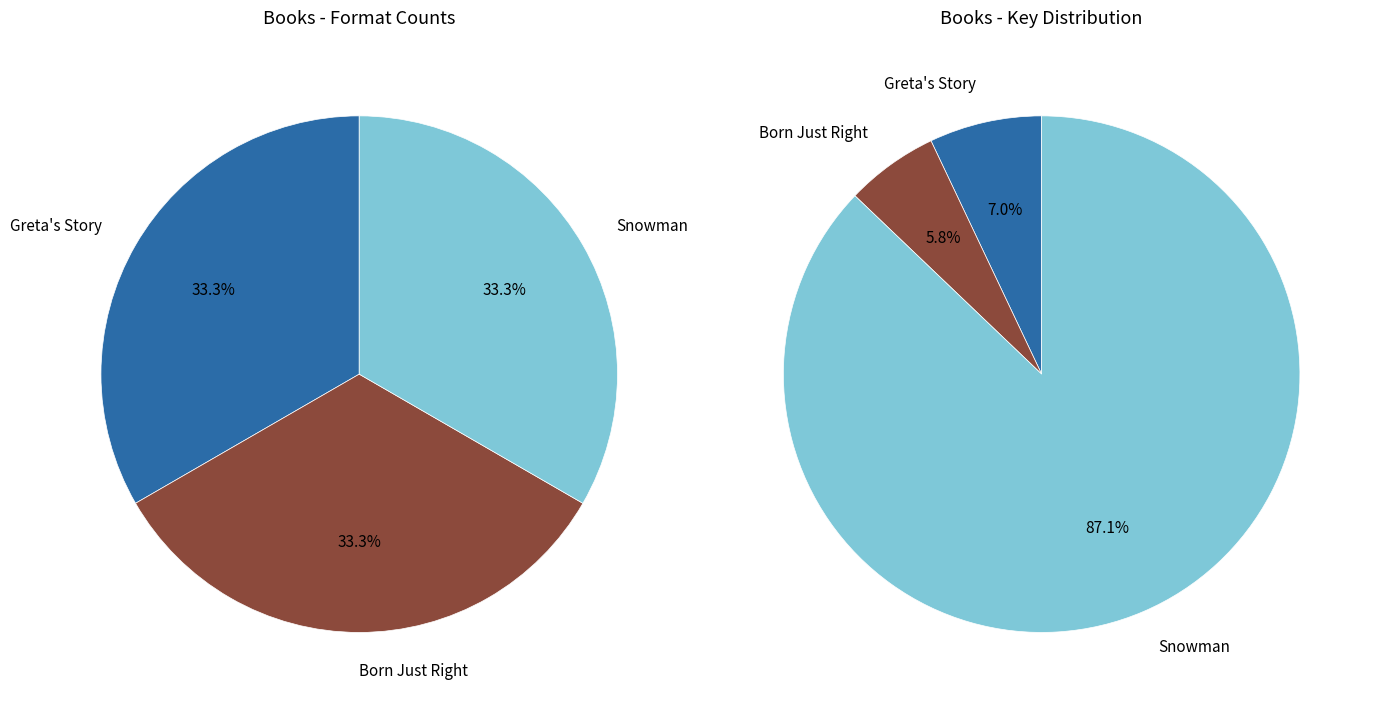

Is there a majority slice in this chart?

Yes